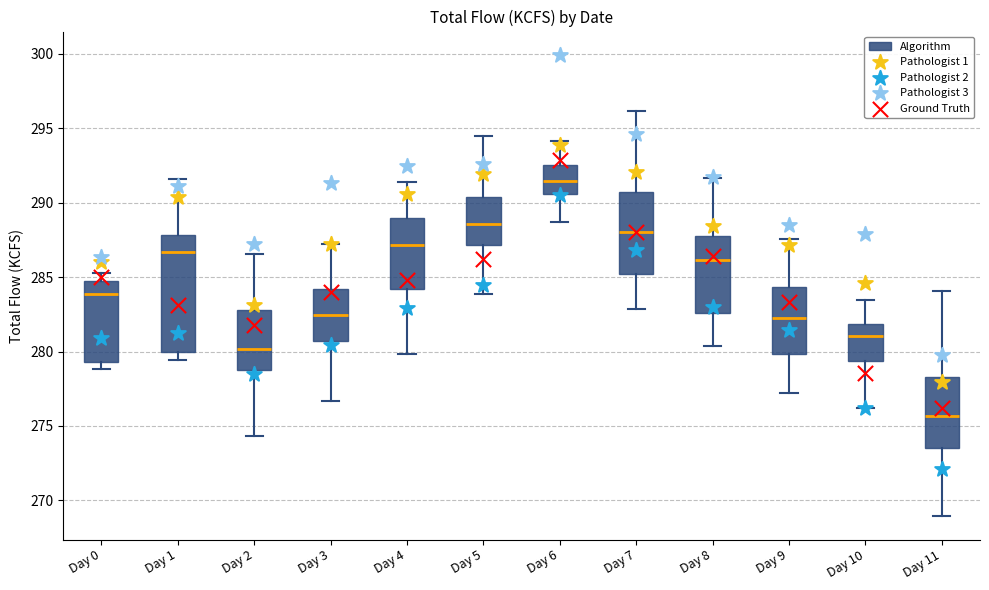

Comparing the boxes themselves (not the whiskers), which one is the tallest?

Day 1